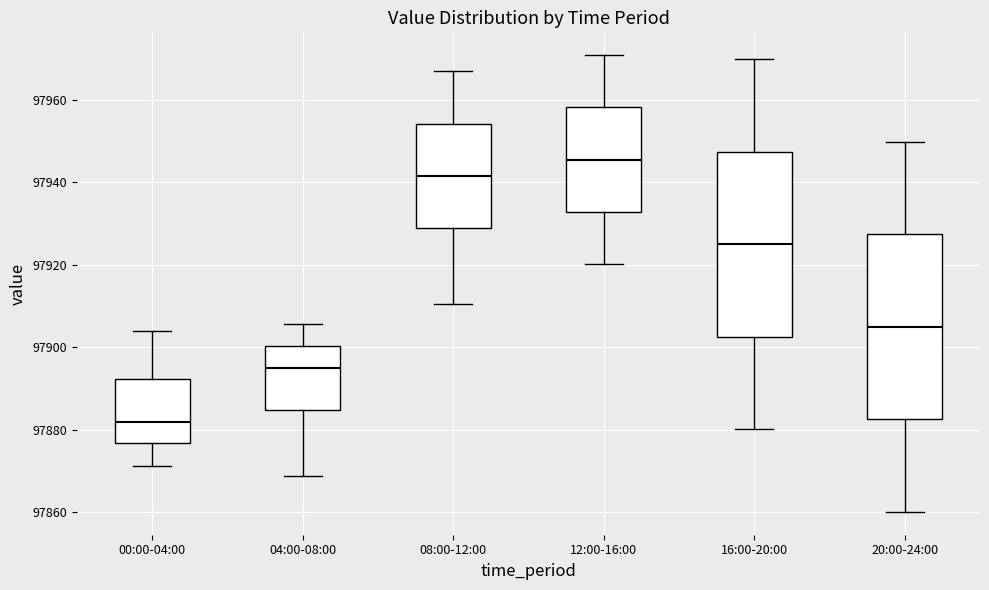

Reading left to right, read every box against the y-axis: the position of its median line, the range the box covers, and the ends of its whiskers. The values are not printed on the chart, so give them approximately, as read against the axis.

00:00-04:00: median 97882, box 97876 to 97892, whiskers 97872 to 97904
04:00-08:00: median 97894, box 97884 to 97900, whiskers 97868 to 97906
08:00-12:00: median 97942, box 97928 to 97954, whiskers 97910 to 97966
12:00-16:00: median 97946, box 97932 to 97958, whiskers 97920 to 97970
16:00-20:00: median 97924, box 97902 to 97948, whiskers 97880 to 97970
20:00-24:00: median 97904, box 97882 to 97928, whiskers 97860 to 97950